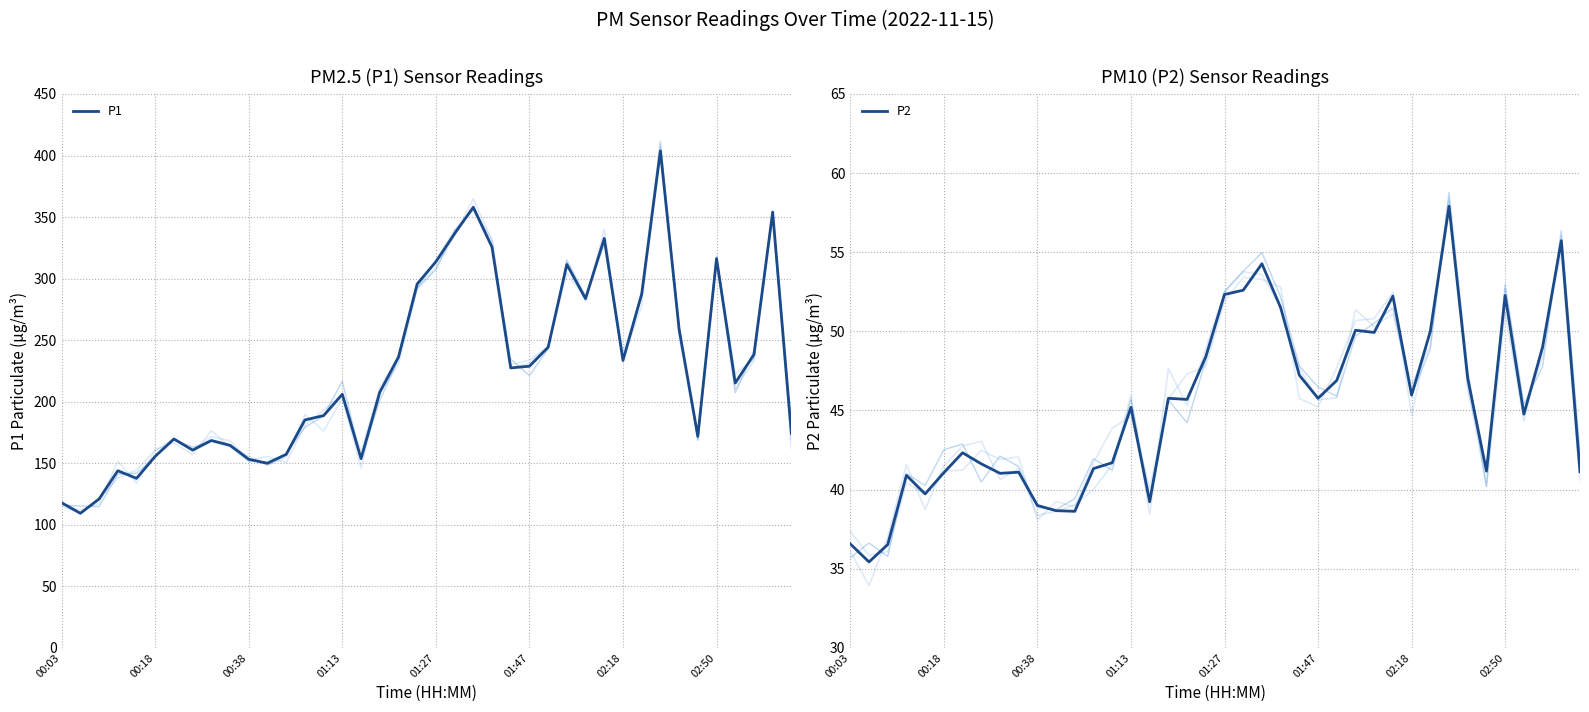

At which category does the chart reach its peak across all series?

32